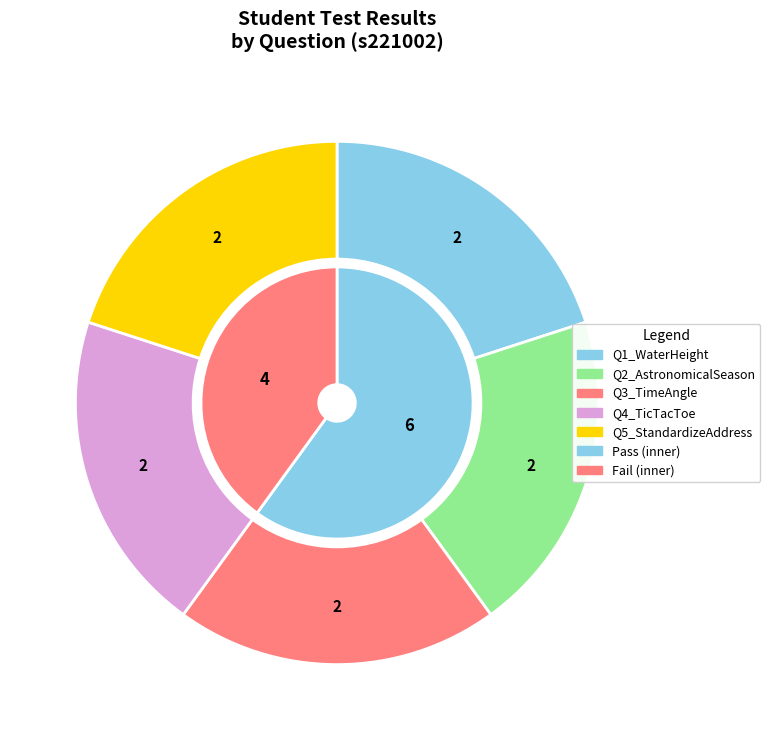

Count the number of slices in the pie.

5